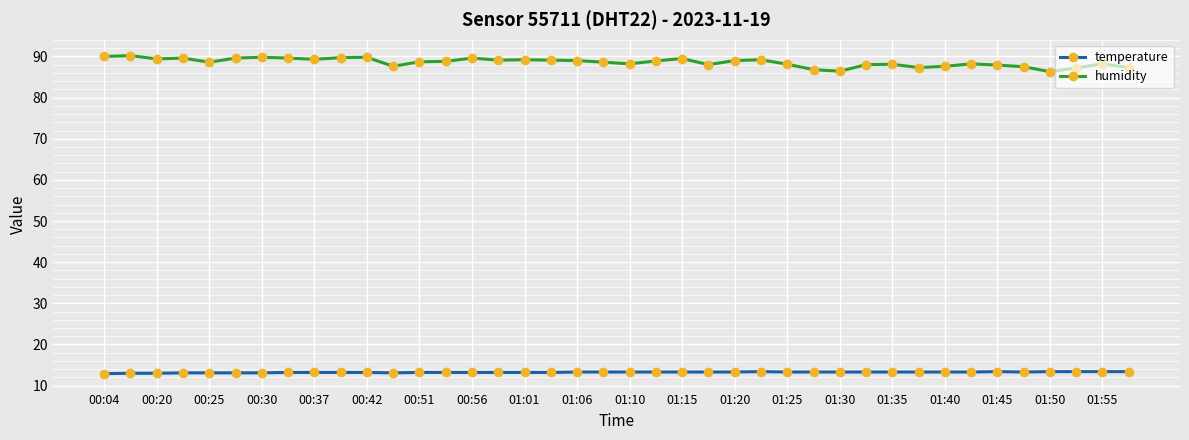

What is the greatest value displayed?

90.2